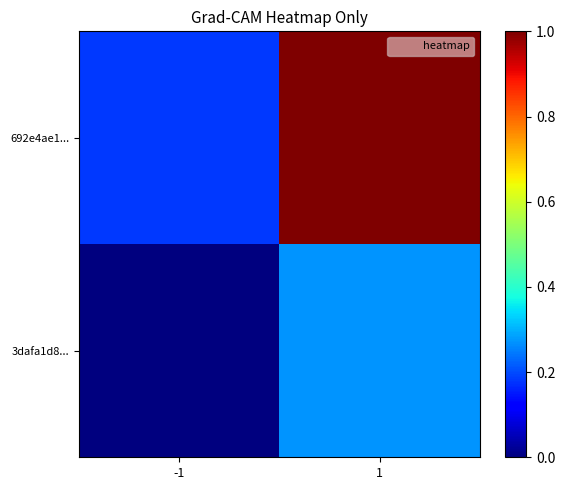

What is the difference between the highest and lowest values at 1?

0.7